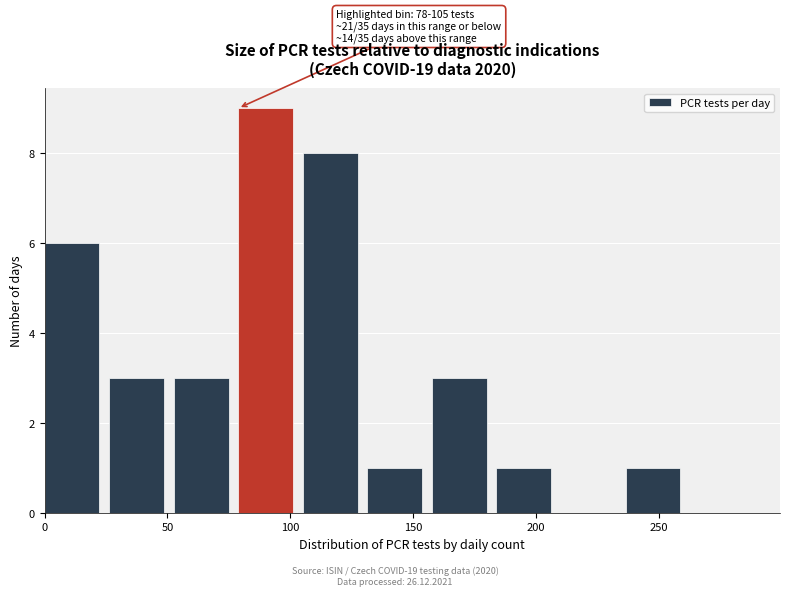

Which range on the x-axis has the tallest bar?

80 to 105